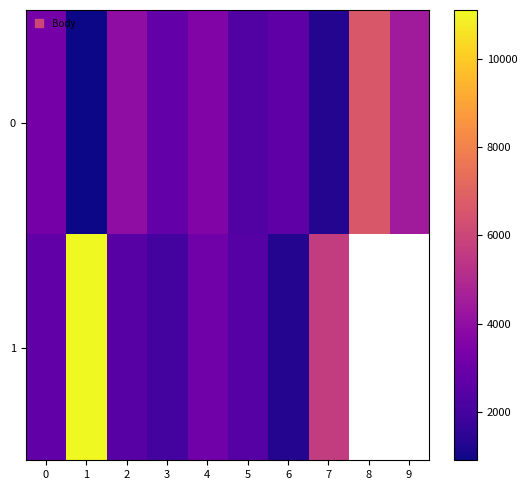

What is the minimum value shown in the chart?

914.0